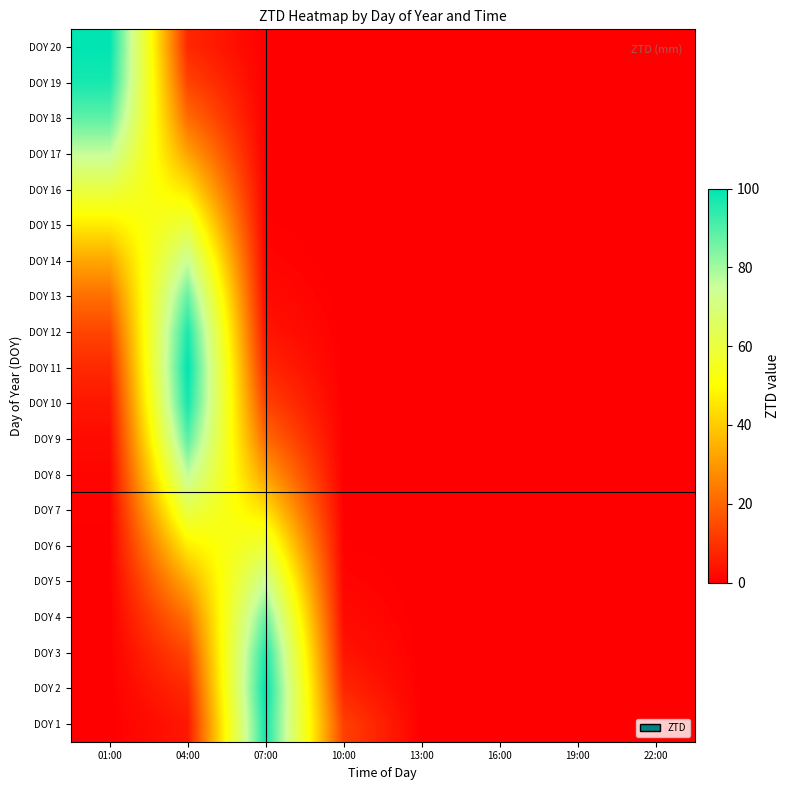

At which category does the chart reach its peak across all series?

01:00